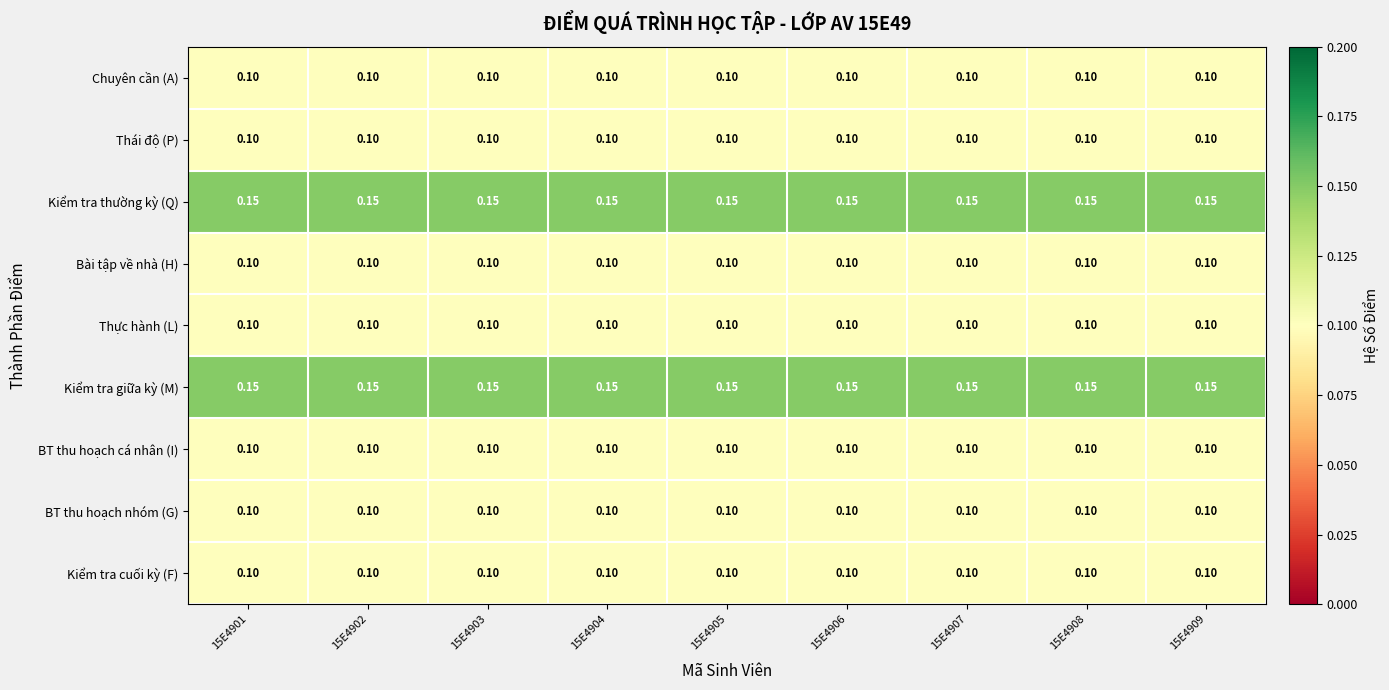

Is the value of Kiểm tra giữa kỳ (M) at 15E4903 greater than the value of BT thu hoạch nhóm (G) at 15E4905?

Yes